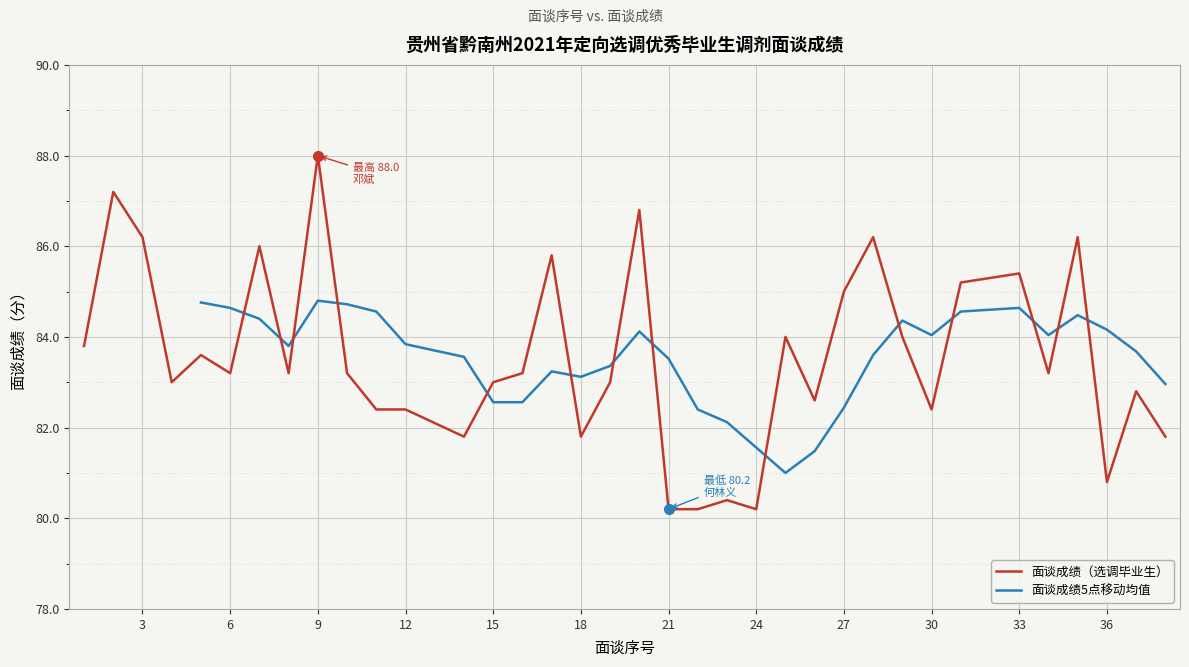

True or false: 面谈成绩（选调毕业生） has a value of 80.8 at 36.

True